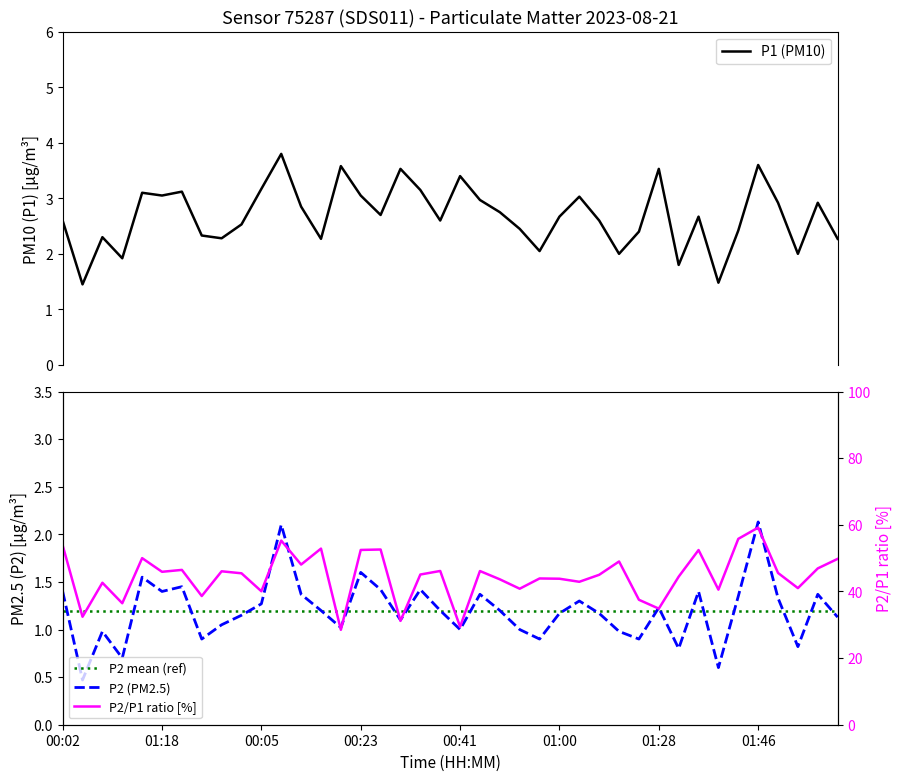

How many distinct data groups are displayed?

4